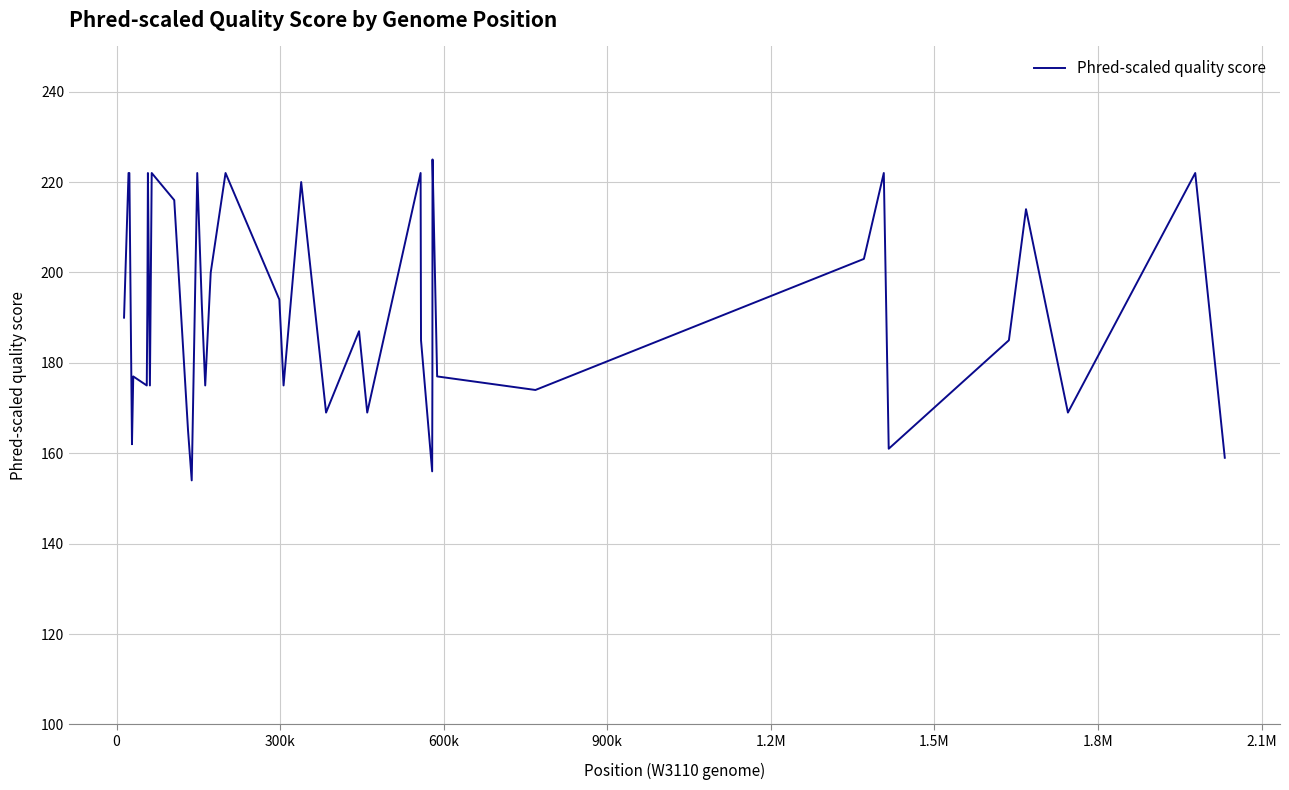

What is the greatest value displayed?

225